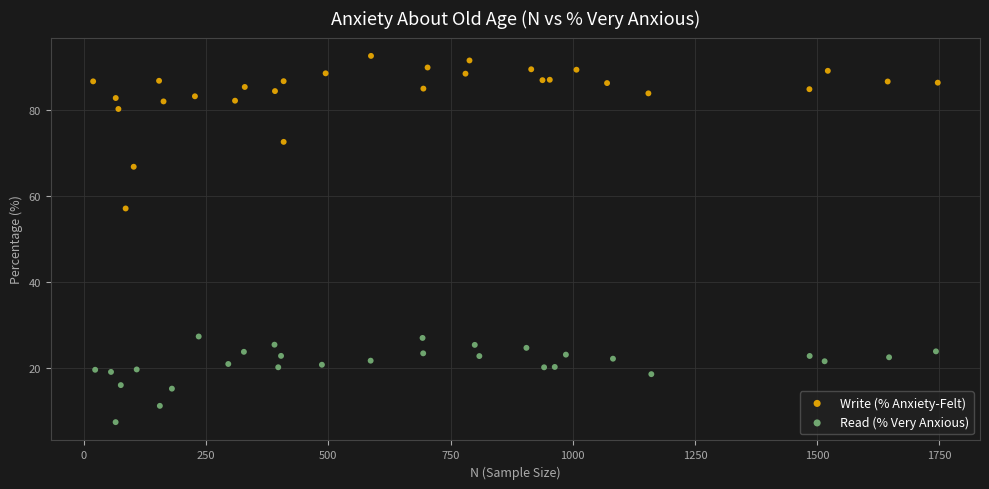

What are all the series names shown in the legend?

Write (% Anxiety-Felt), Read (% Very Anxious)